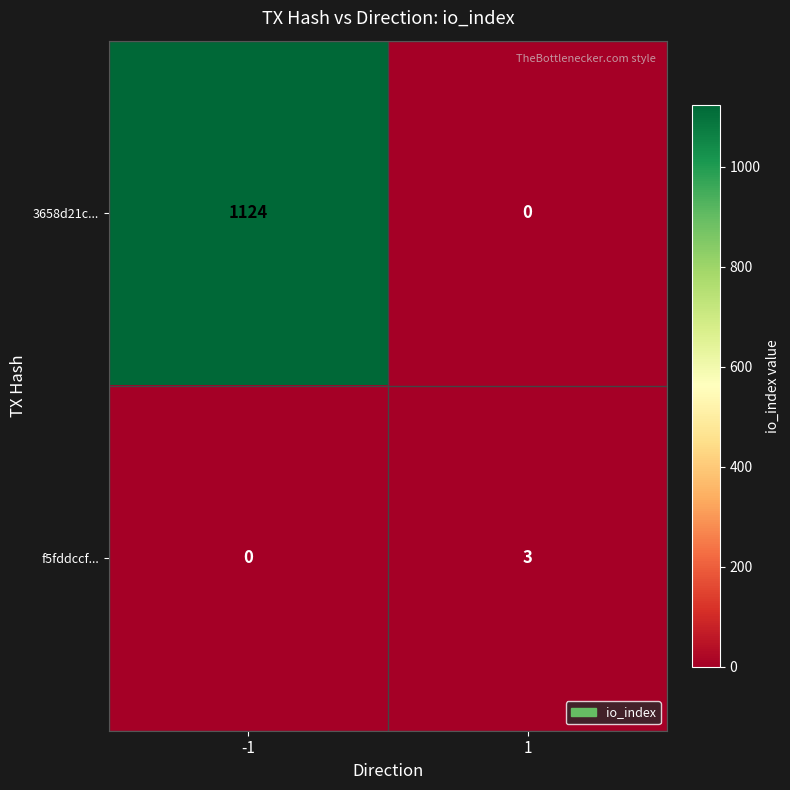

What is the difference between the 3658d21c... values at -1 and 1?

1124